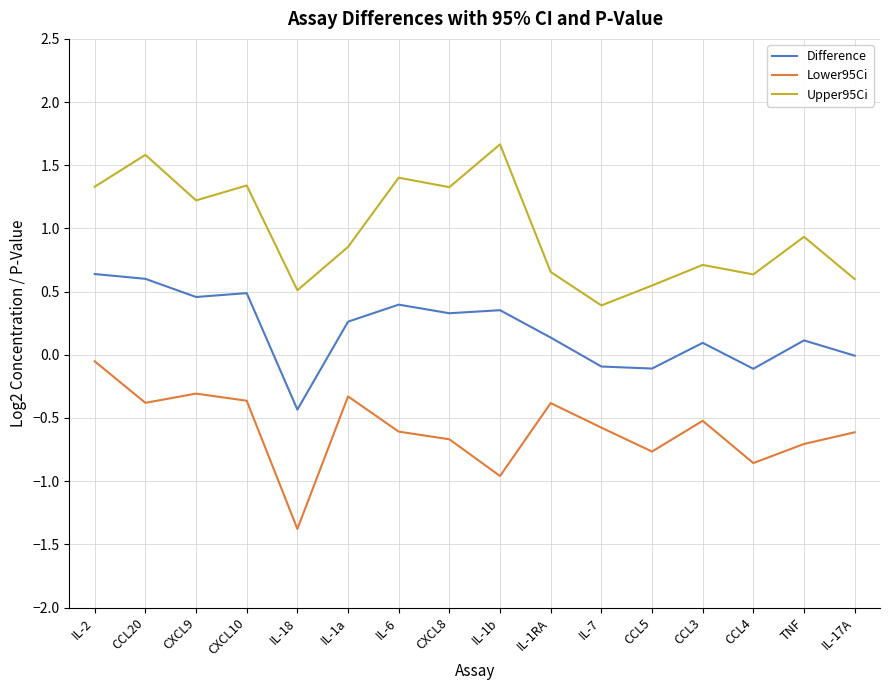

What is the total value across all series at CXCL9?

1.4